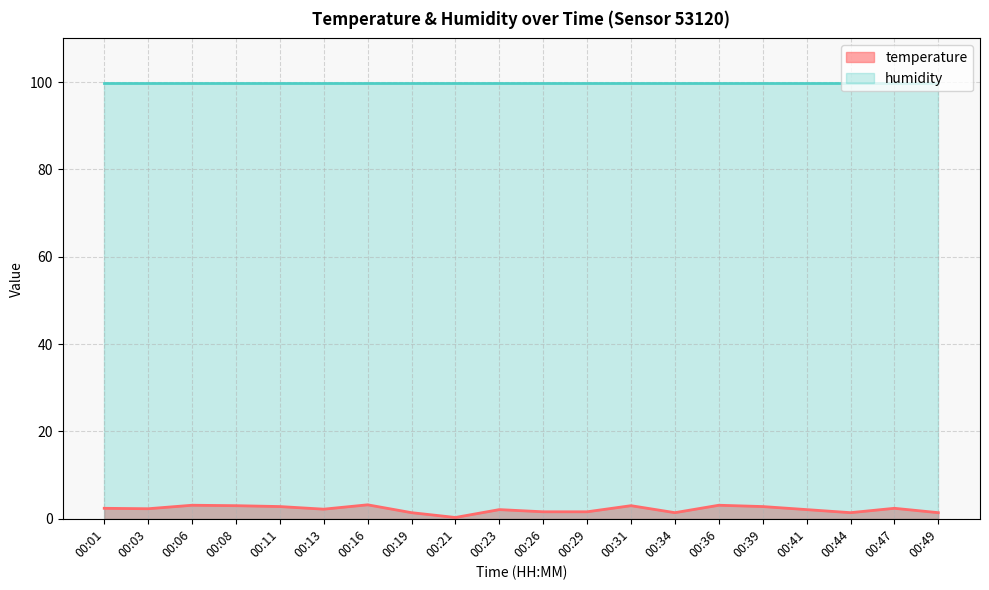

What is the sum of the values at 00:16 and 00:11?

6.0